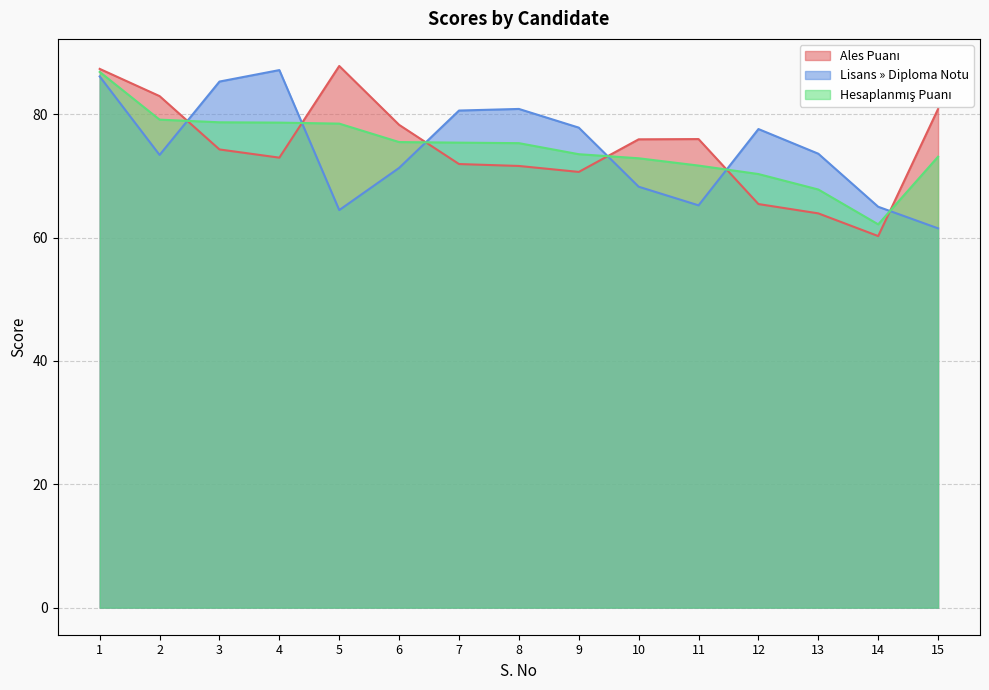

The value of Hesaplanmış Puanı at 5 is 78.5. True or false?

True